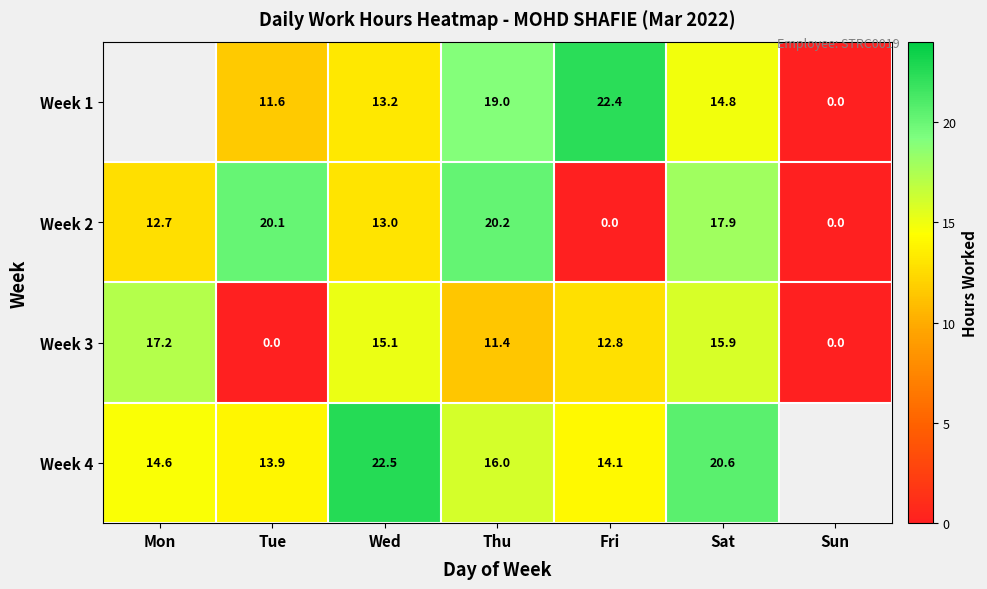

Is the value of Week 1 at Fri greater than the value of Week 4 at Sat?

Yes